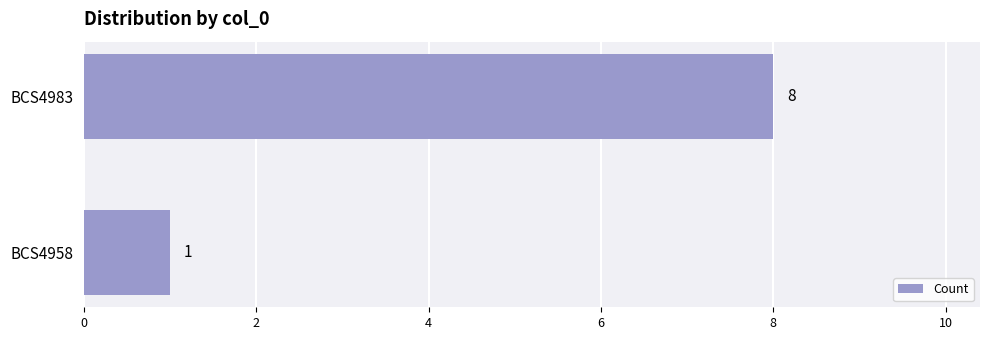

Reading top to bottom, extract all data points from this chart.

BCS4983=8	BCS4958=1